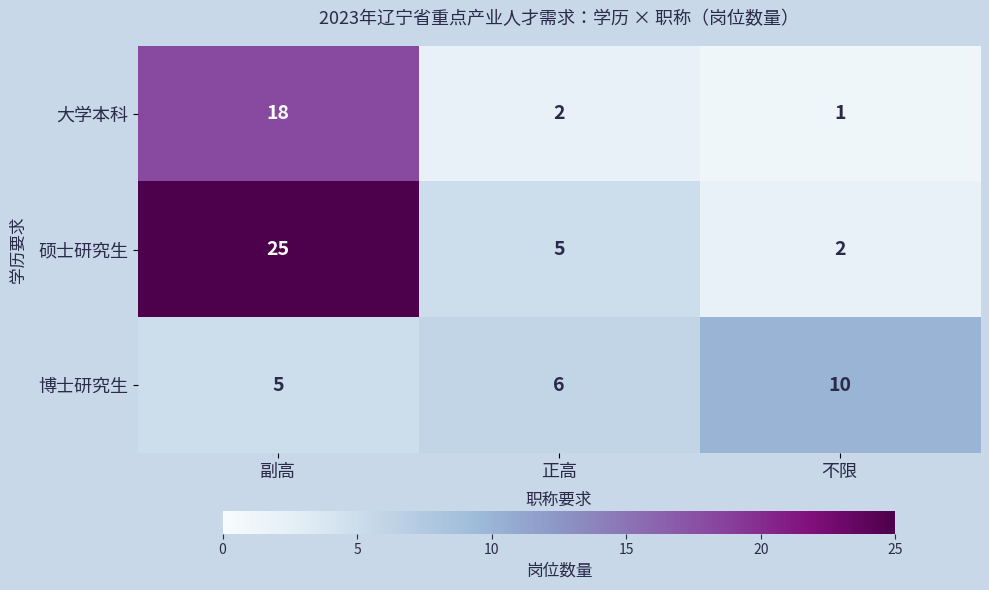

The value of 博士研究生 at 正高 is 6. True or false?

True